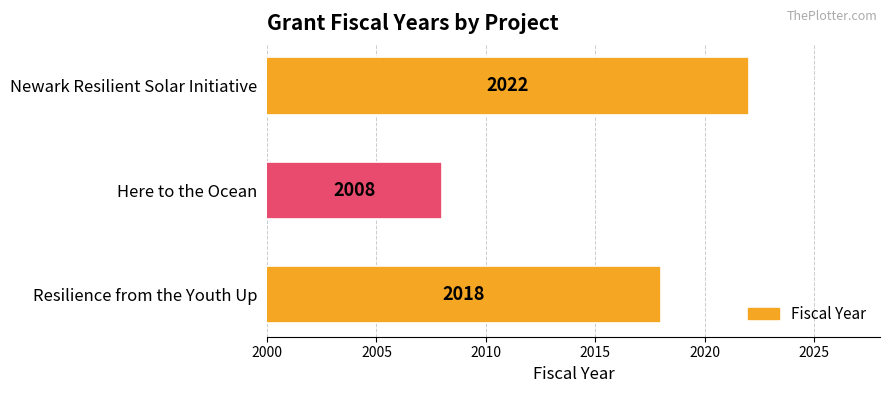

The chart shows a value of 2022 at Newark Resilient Solar Initiative. True or false?

True